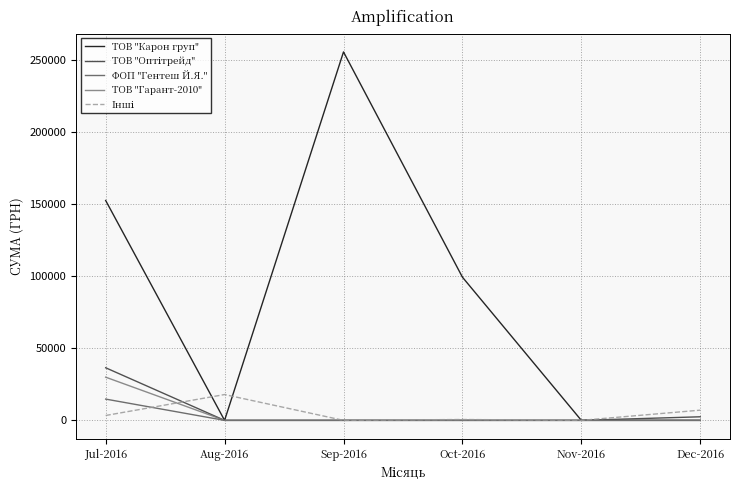

Which series has the largest total across all categories?

ТОВ "Карон груп"